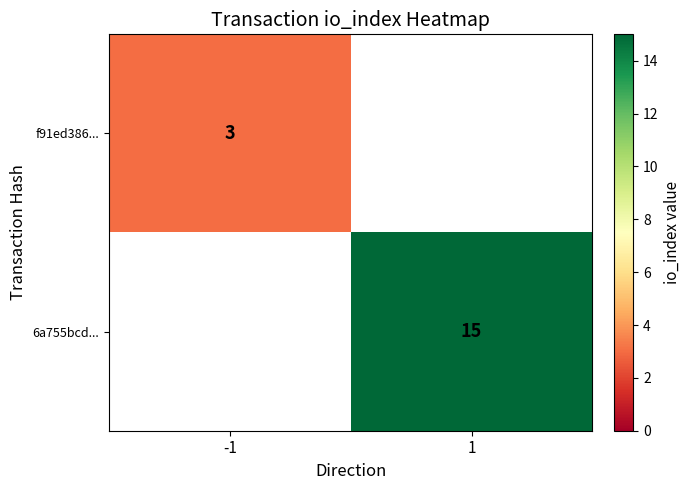

True or false: f91ed386... has a value of 1.3 at -1.

False